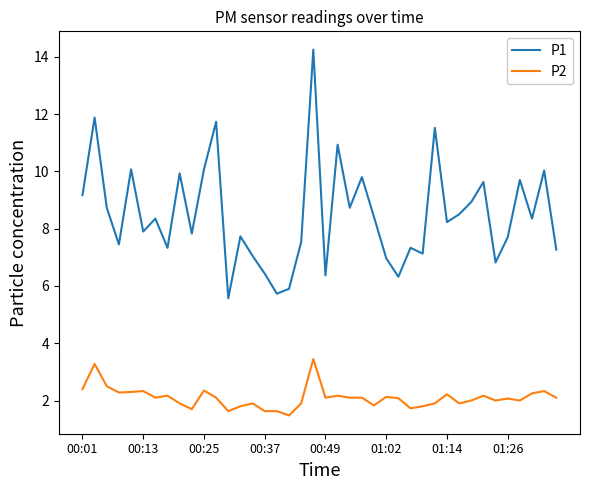

Which series has the widest spread of values?

P1